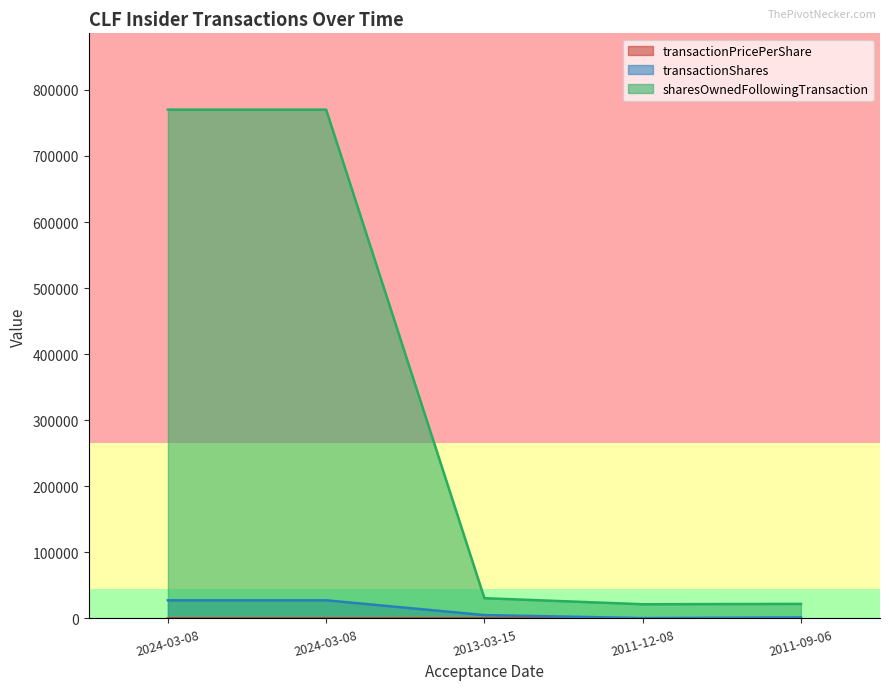

At how many categories does at least one series exceed 694623?

2